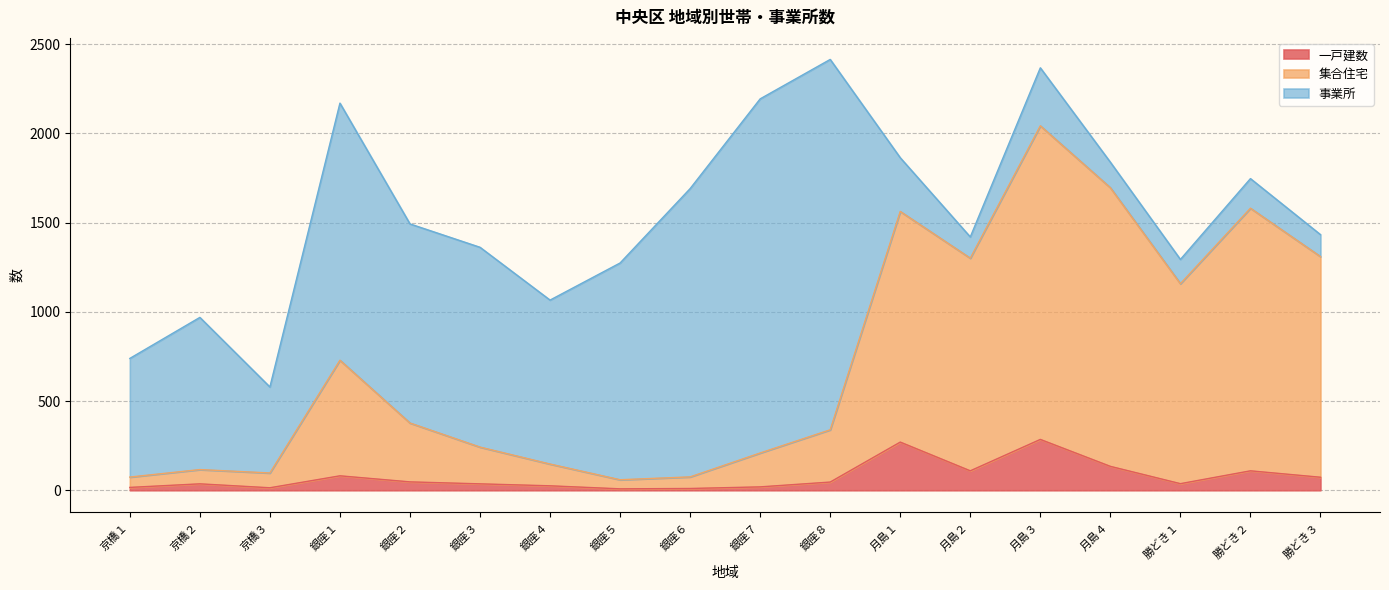

In 一戸建数, how many points are higher than both neighbors (excluding endpoints)?

5